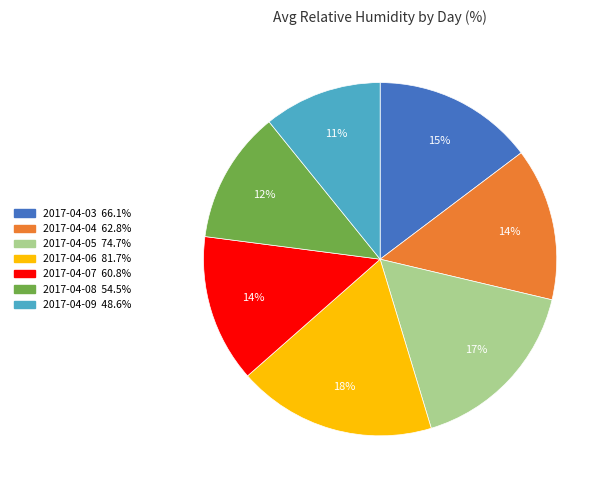

Which slice is the smallest?

2017-04-09